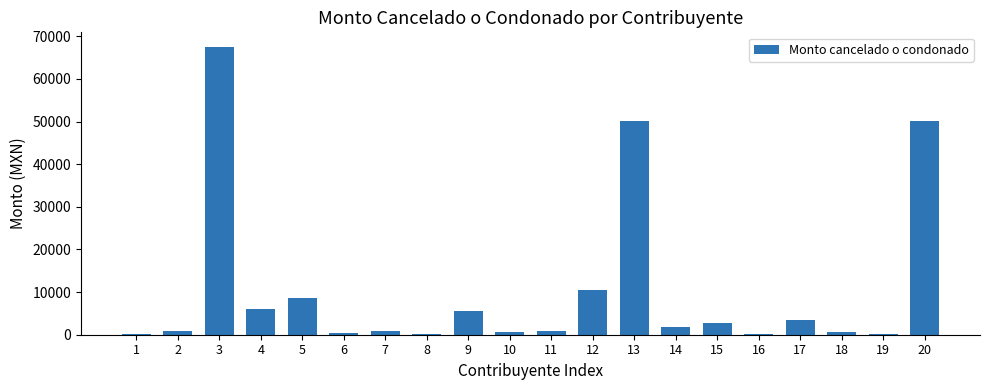

What is the maximum value shown in the chart?

67546.3